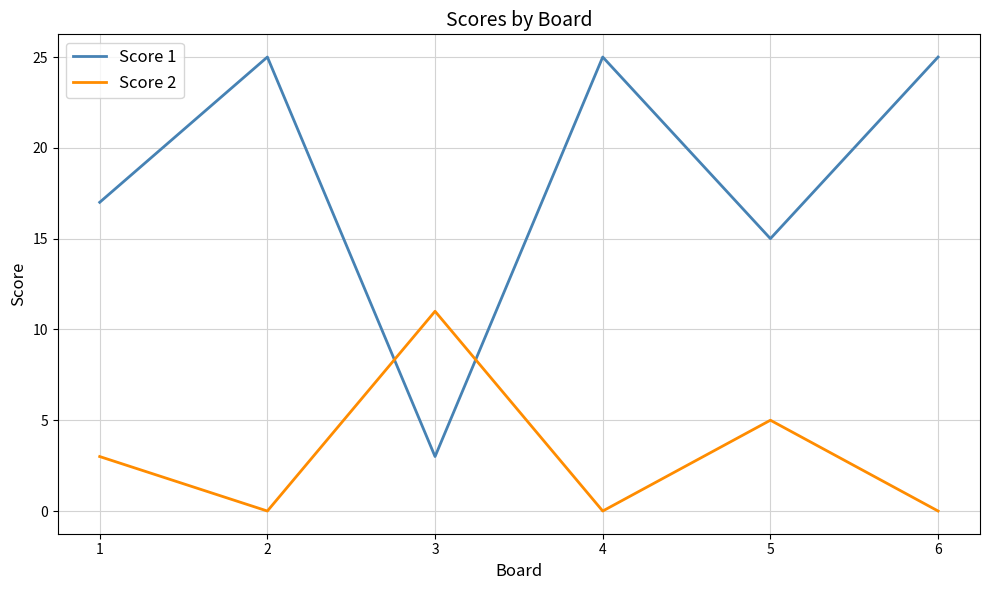

Is this an area chart (filled region under the line)?

No